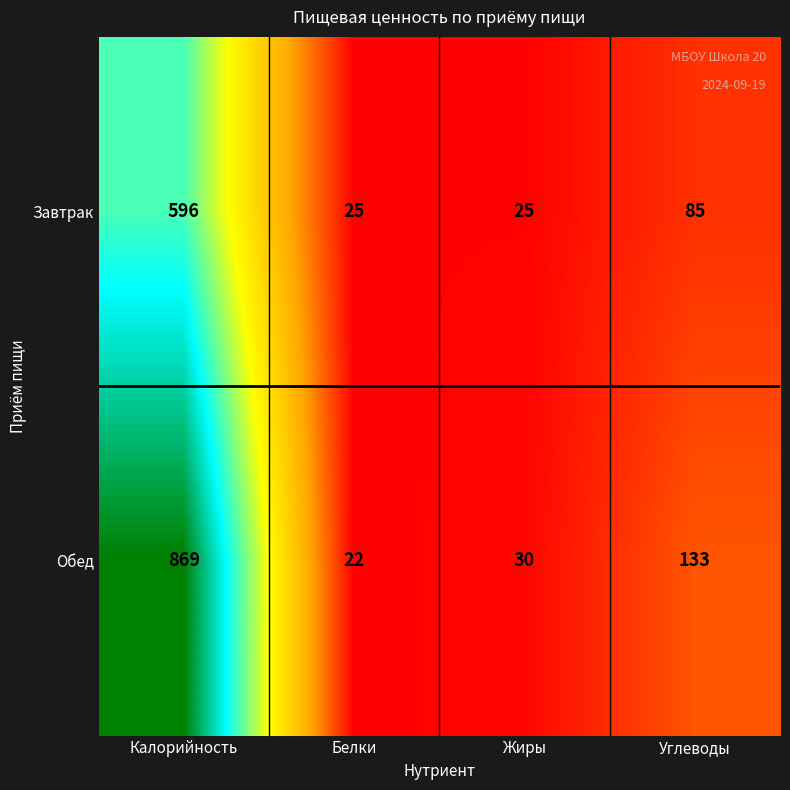

Reading right to left, extract all data points from this chart.

Завтрак: Углеводы=85	Жиры=25	Белки=25	Калорийность=596
Обед: Углеводы=133	Жиры=30	Белки=22	Калорийность=869